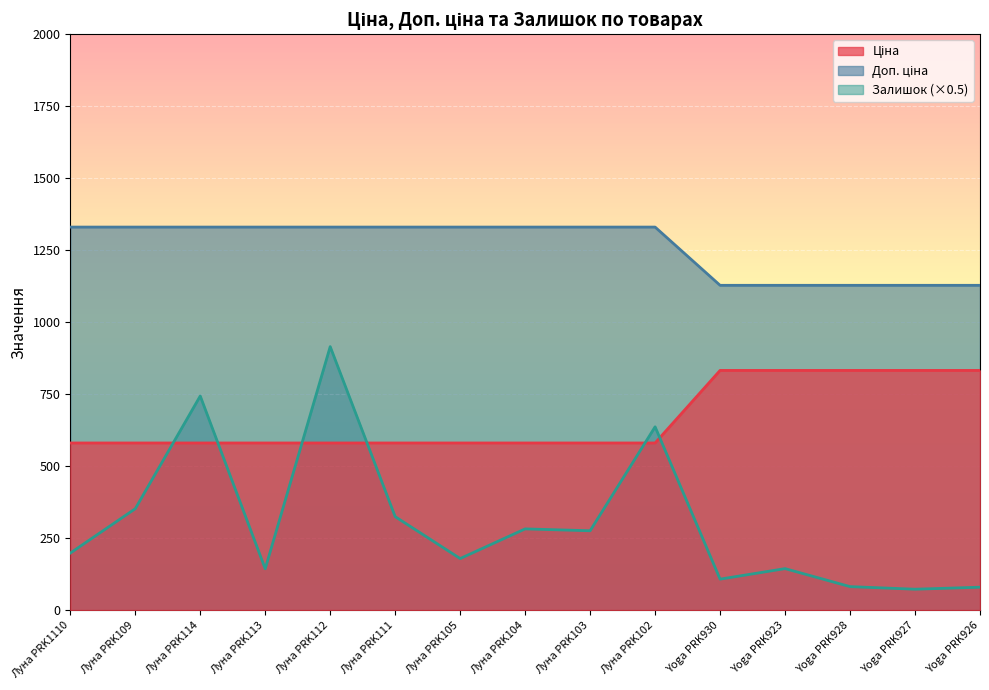

At how many categories does at least one series exceed 314?

15